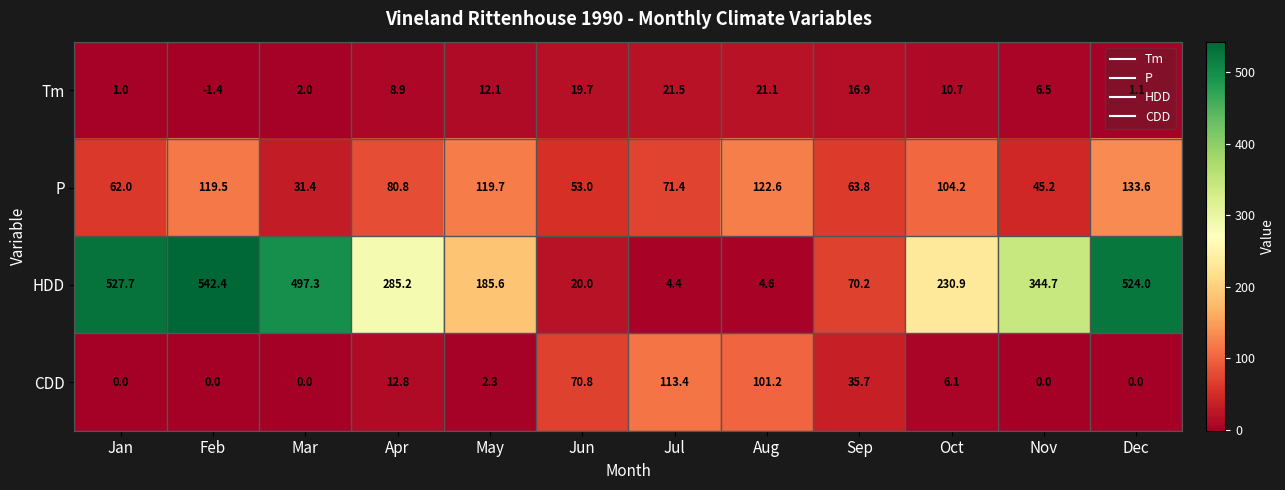

What is the spread (max minus min) of values at Dec?

524.0